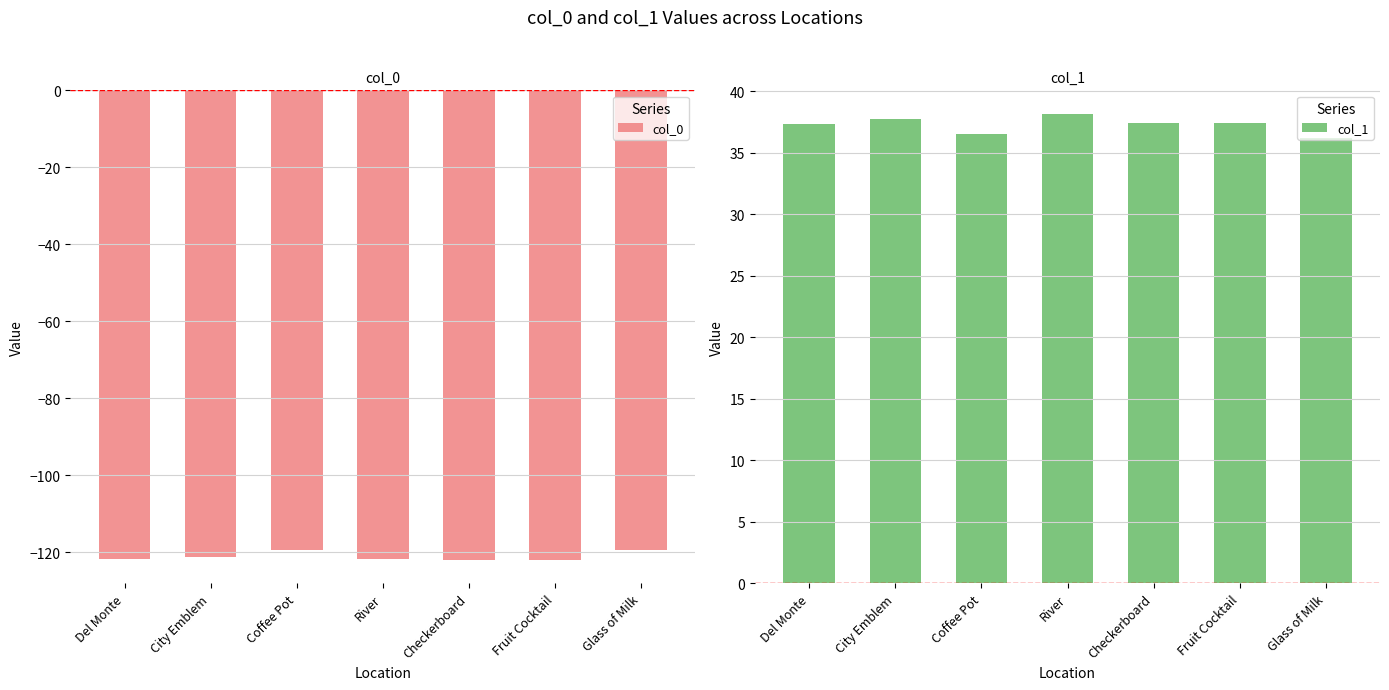

Which category has the highest value across all series?

River